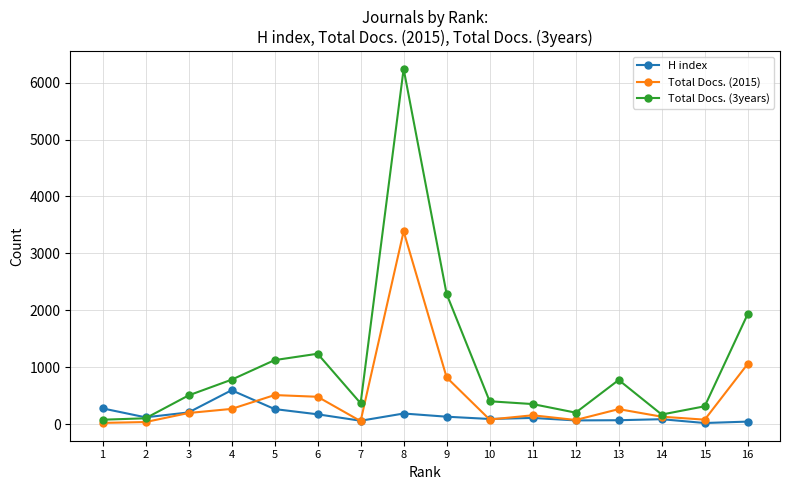

Which series has the widest spread of values?

Total Docs. (3years)